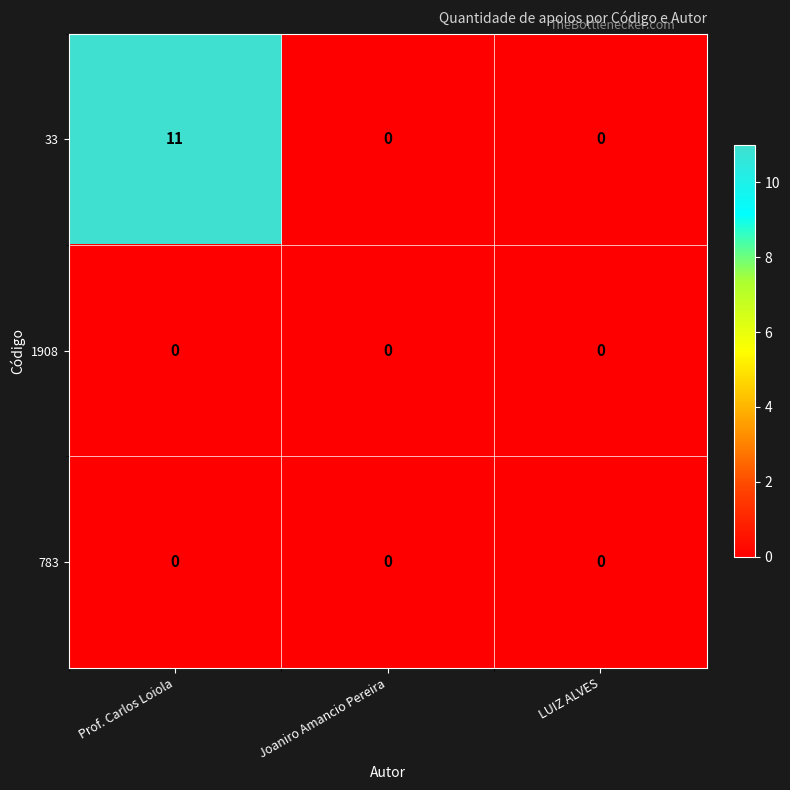

Which series has the widest spread of values?

33